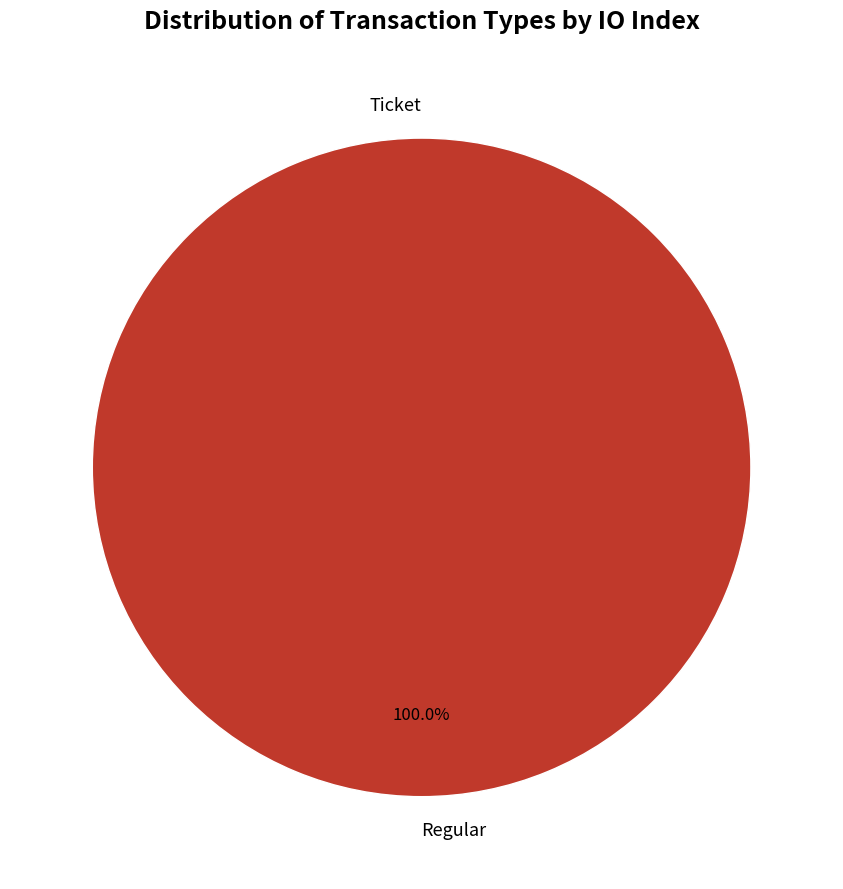

How many slices are in this pie chart?

2